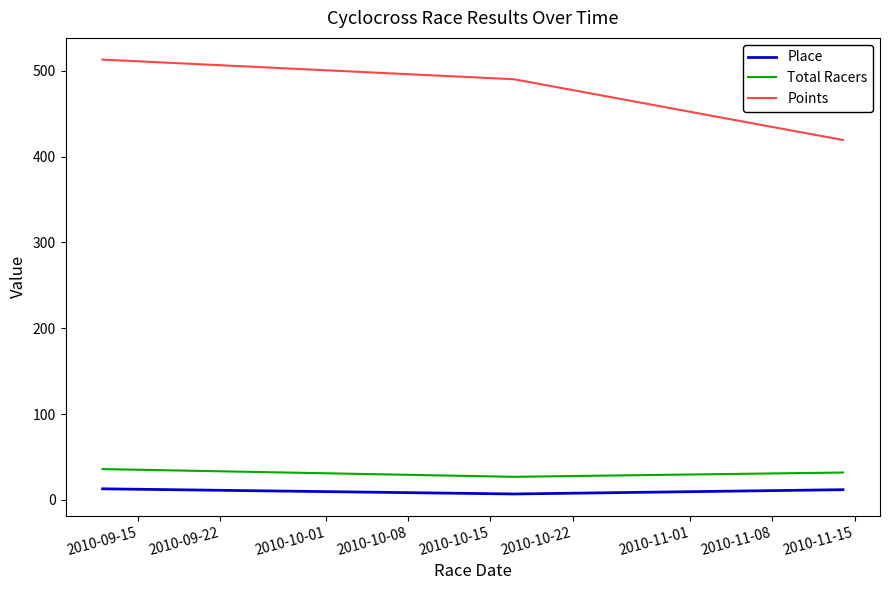

What is the difference between the maximum and second lowest values in the Points series?

22.9